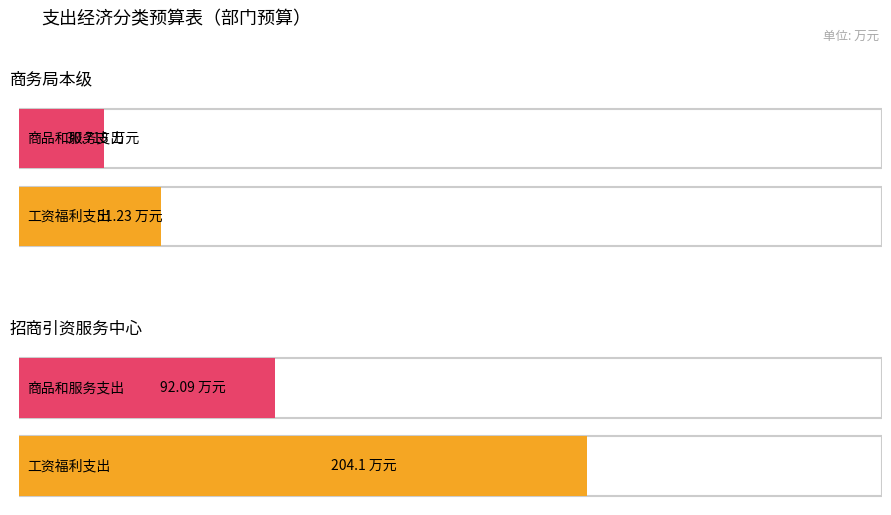

Between 喀喇沁左翼蒙古族自治县商务局本级 and 喀喇沁左翼蒙古族自治县招商引资服务中心, which is larger?

喀喇沁左翼蒙古族自治县招商引资服务中心